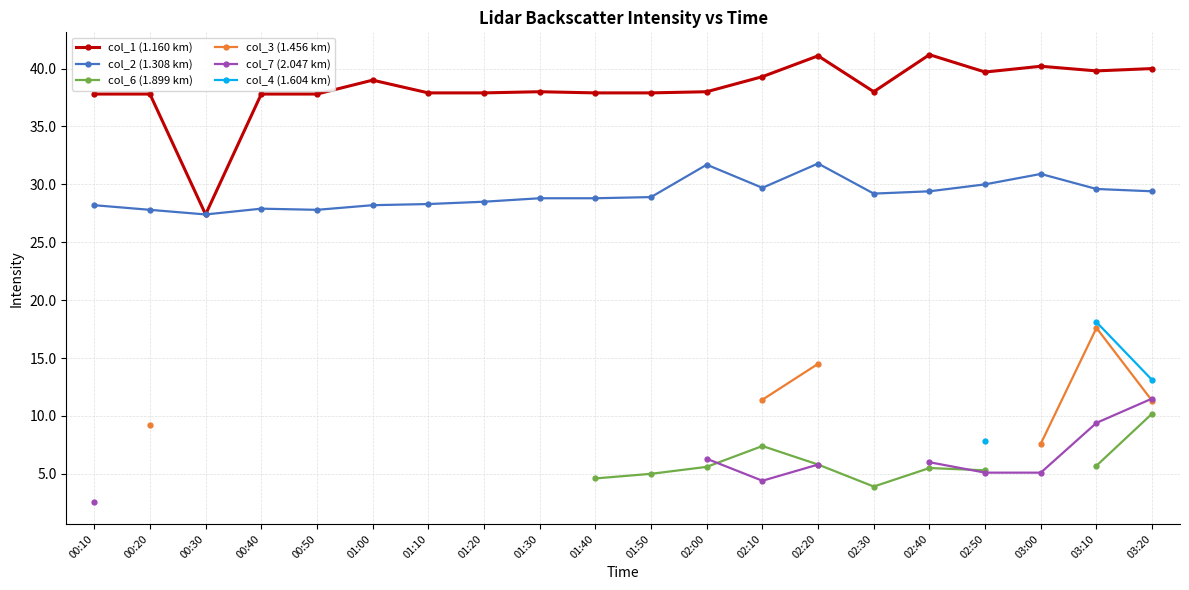

True or false: col_4 (1.604 km) and col_7 (2.047 km) cross at least once.

False